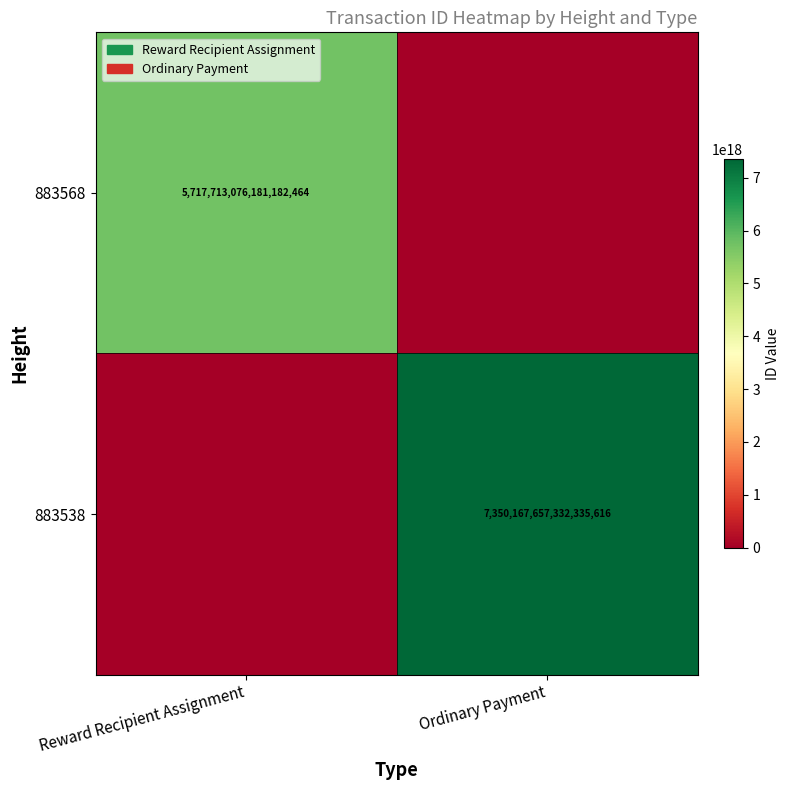

The value of 883538 at Ordinary Payment is 1833964922740107776. True or false?

False